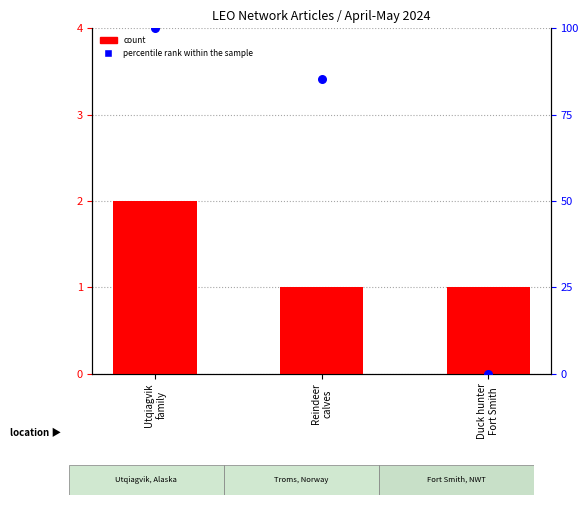

At how many categories does at least one series exceed 90?

1